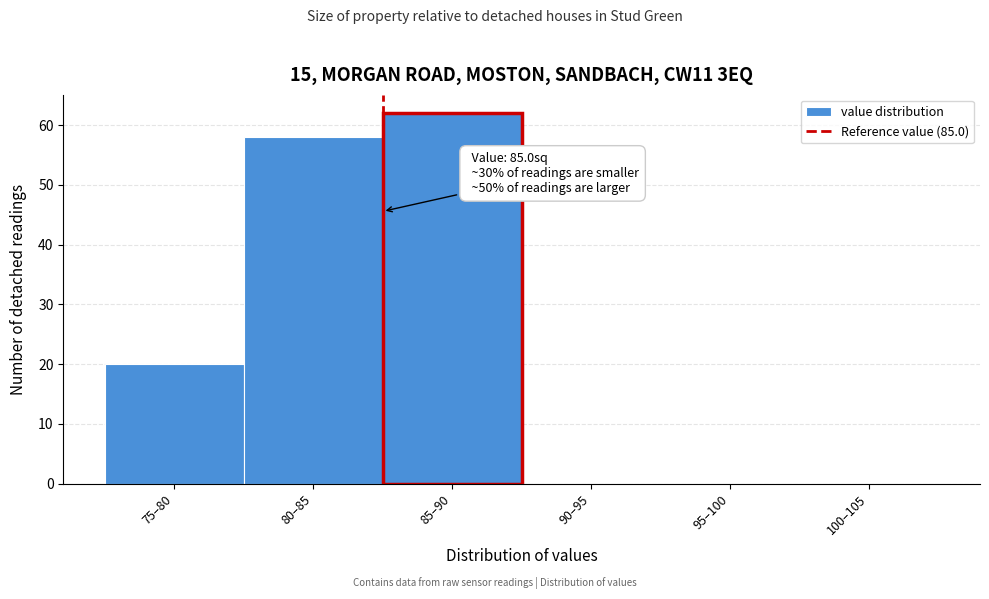

Reading left to right, transcribe all the data shown in this chart.

75–80=20	80–85=58	85–90=62	90–95=0	95–100=0	100–105=0